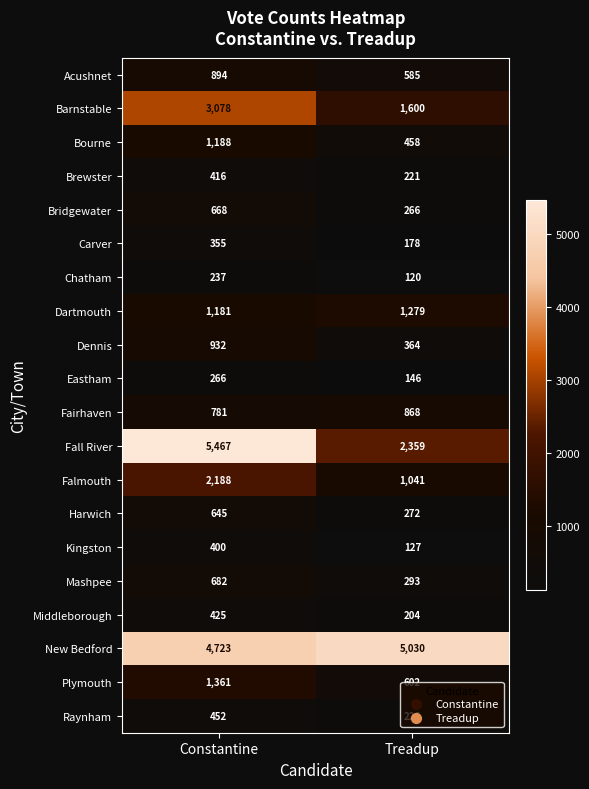

What is the sum of the Harwich values at Treadup and Constantine?

917